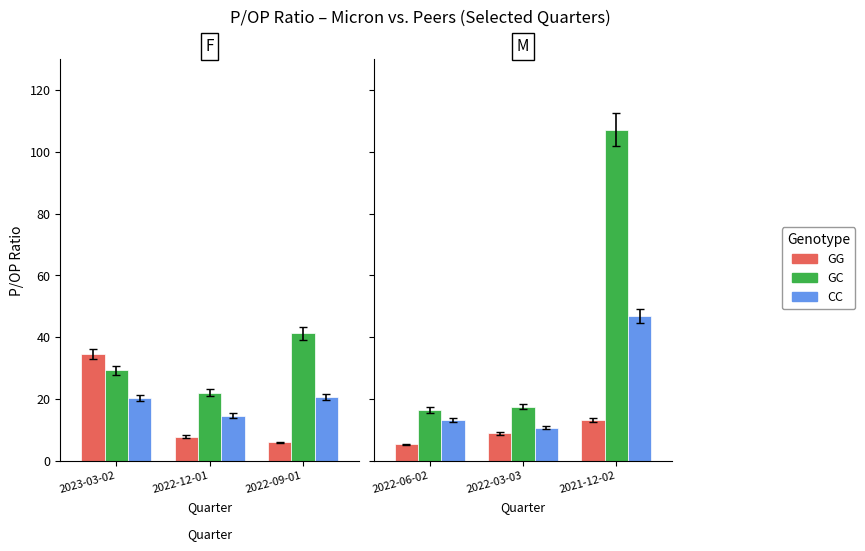

What position from the left is 2022-03-03?

2